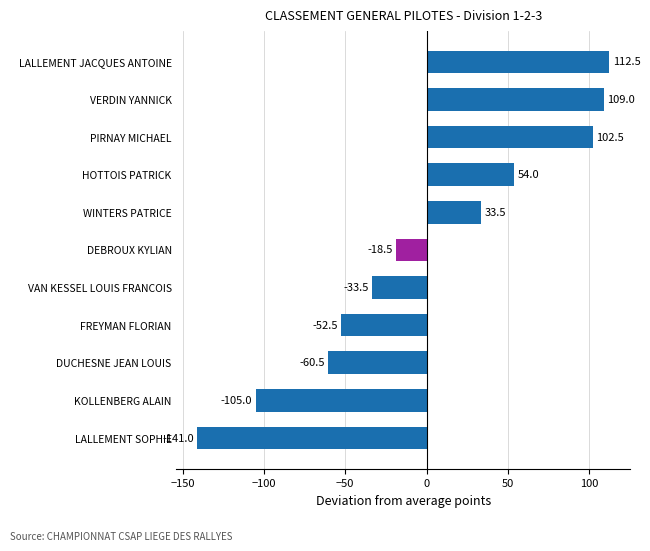

Is it true that the value at PIRNAY MICHAEL is 175.9?

False